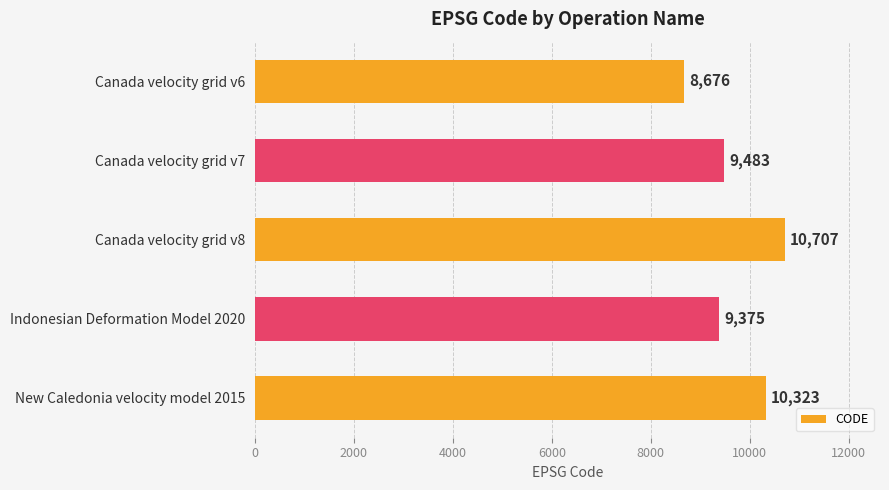

Approximately how many times larger is the value at Canada velocity grid v8 compared to New Caledonia velocity model 2015?

1.0